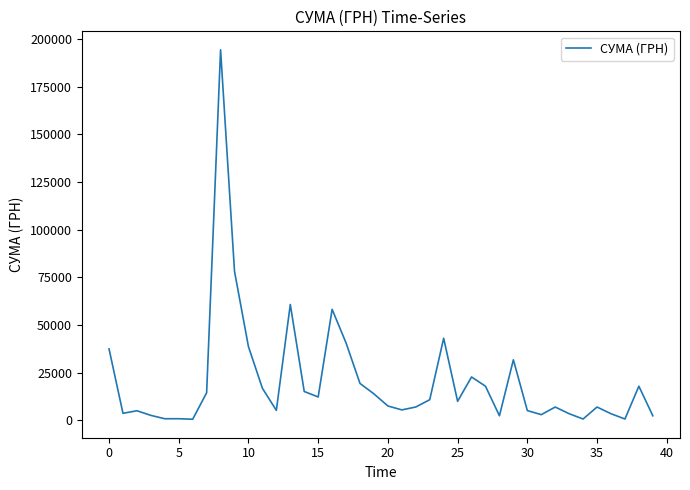

What is the greatest value displayed?

194251.9